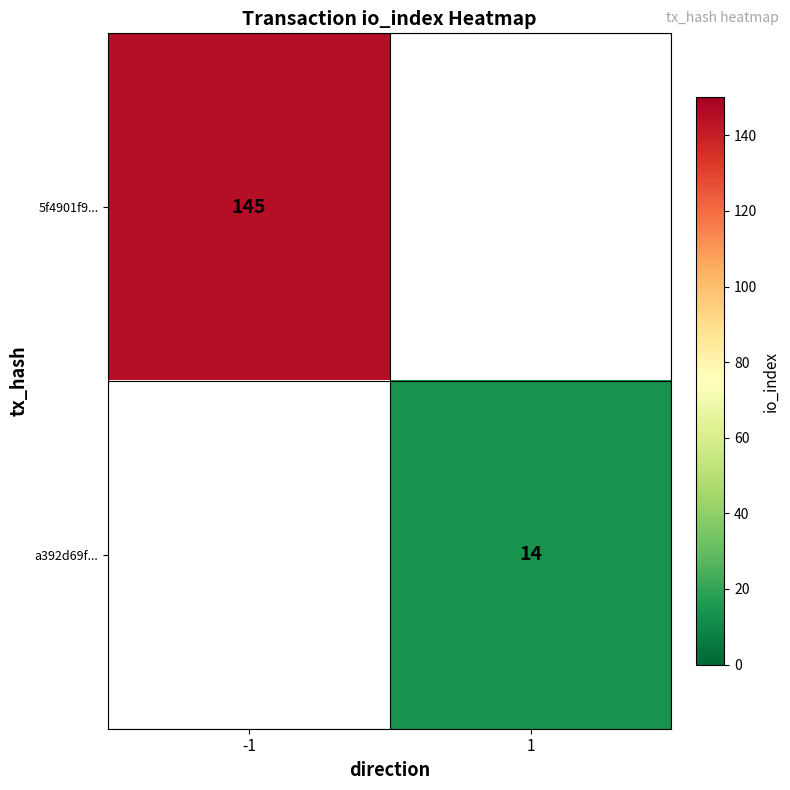

Is it true that a392d69f... equals 22 at 1?

False